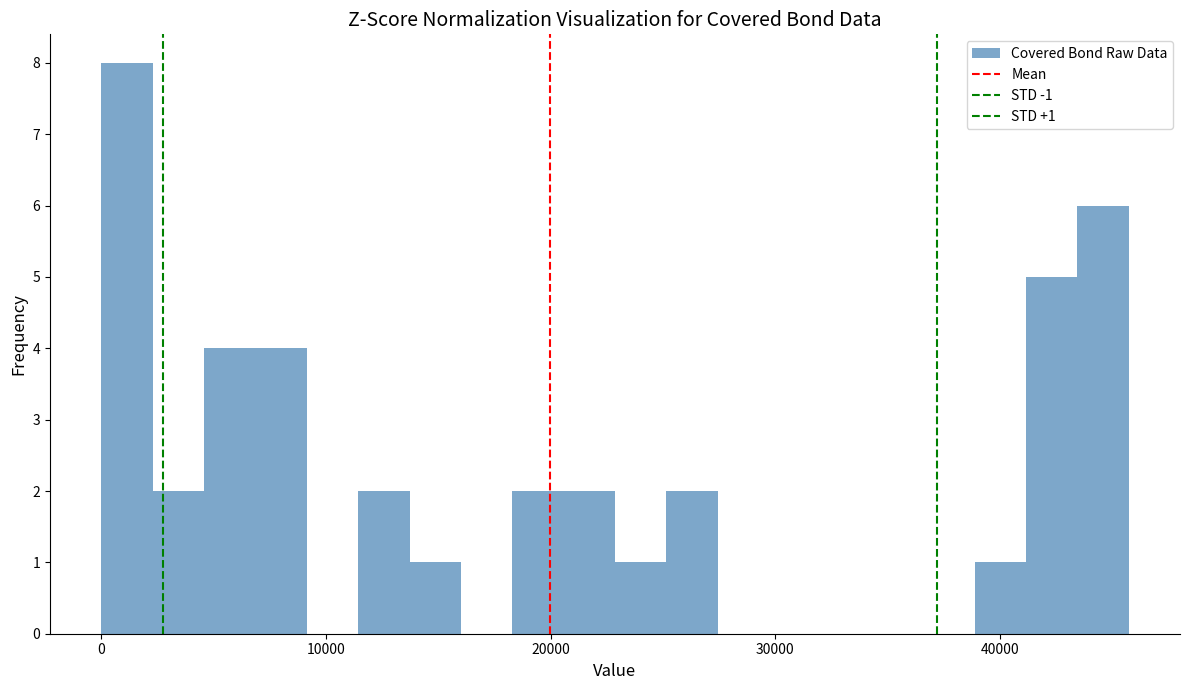

Around what value on the x-axis is the tallest bar? Give the approximate position of its centre, as read against the axis.

1000